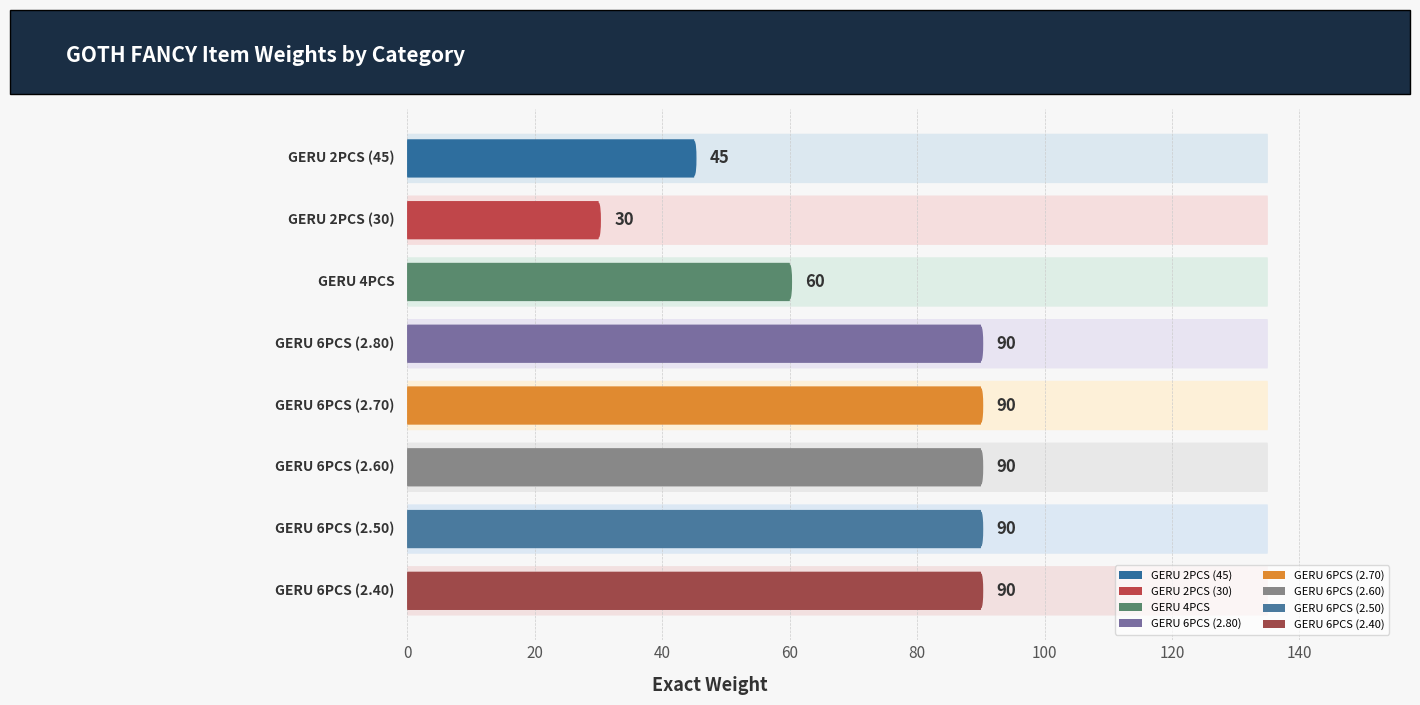

Between GERU 4PCS and GERU 6PCS (2.60), which is larger?

GERU 6PCS (2.60)